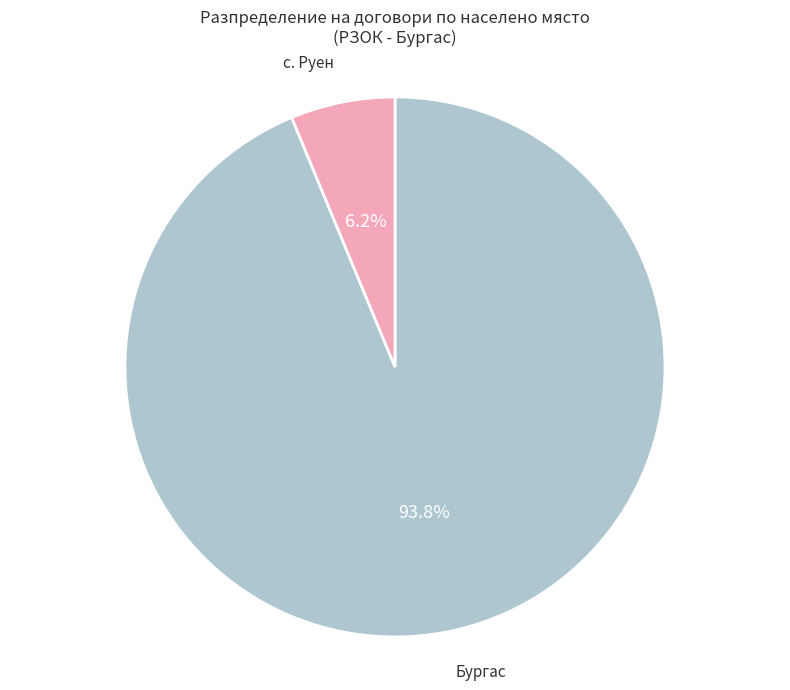

Which slice is the largest?

Бургас